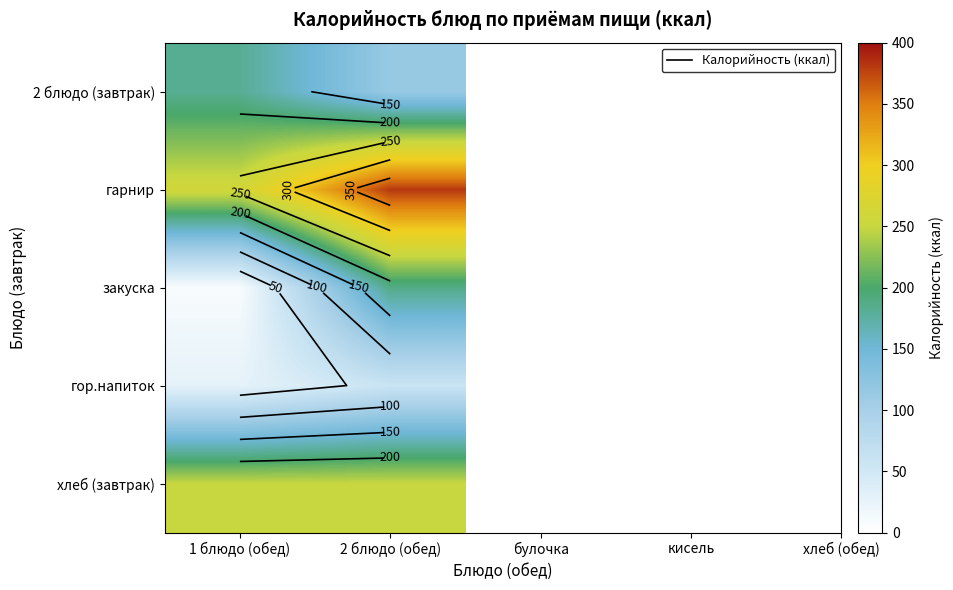

What is the spread (max minus min) of values at 1 блюдо (обед)?

253.5